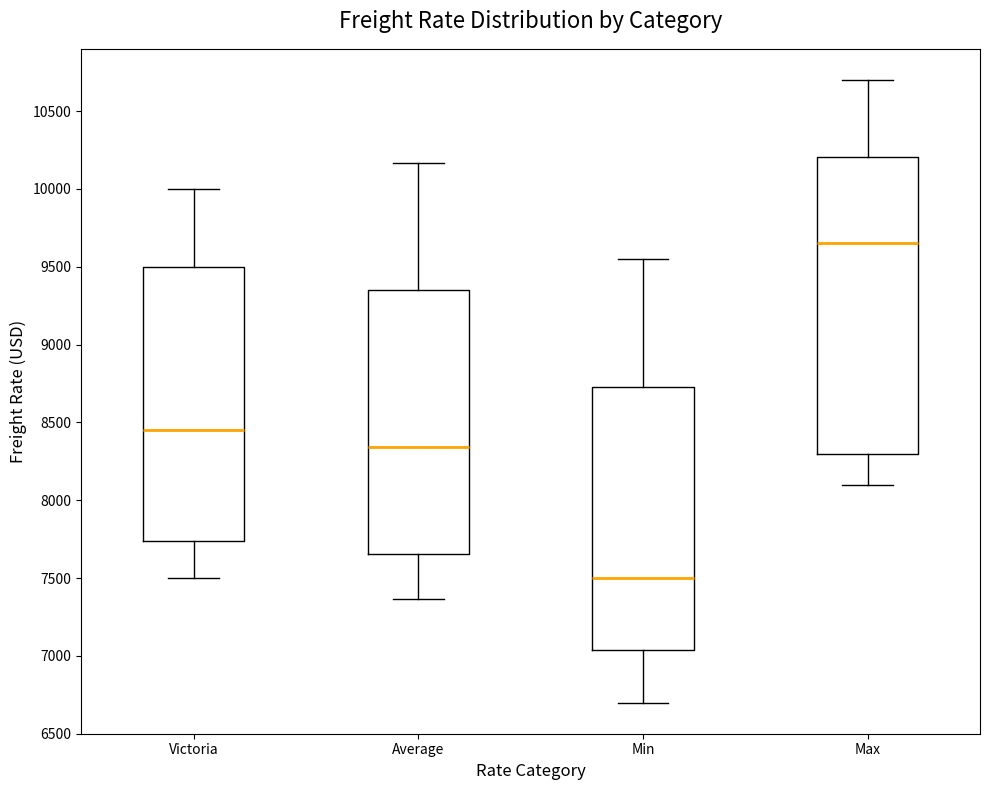

Where is the lower edge of the box for Average on the y-axis? The values are not printed on the chart, so give them approximately, as read against the axis.

7650